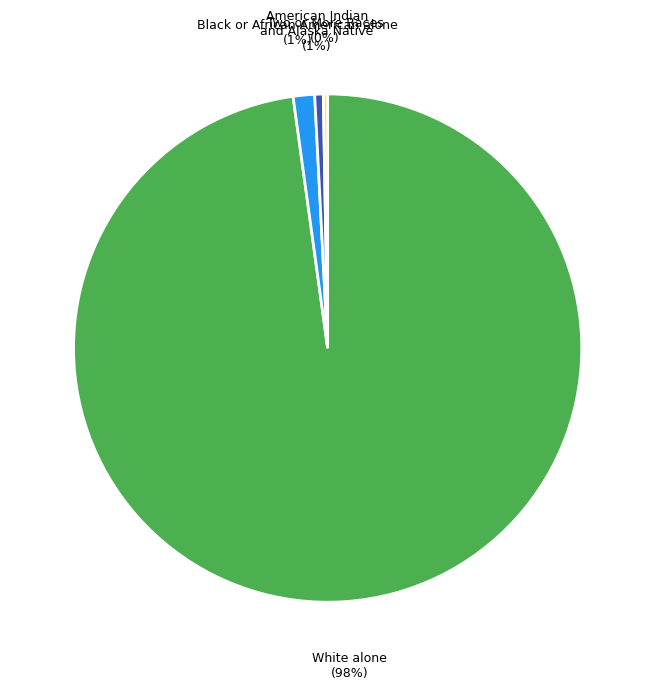

Which slice represents more than half of the pie?

White alone